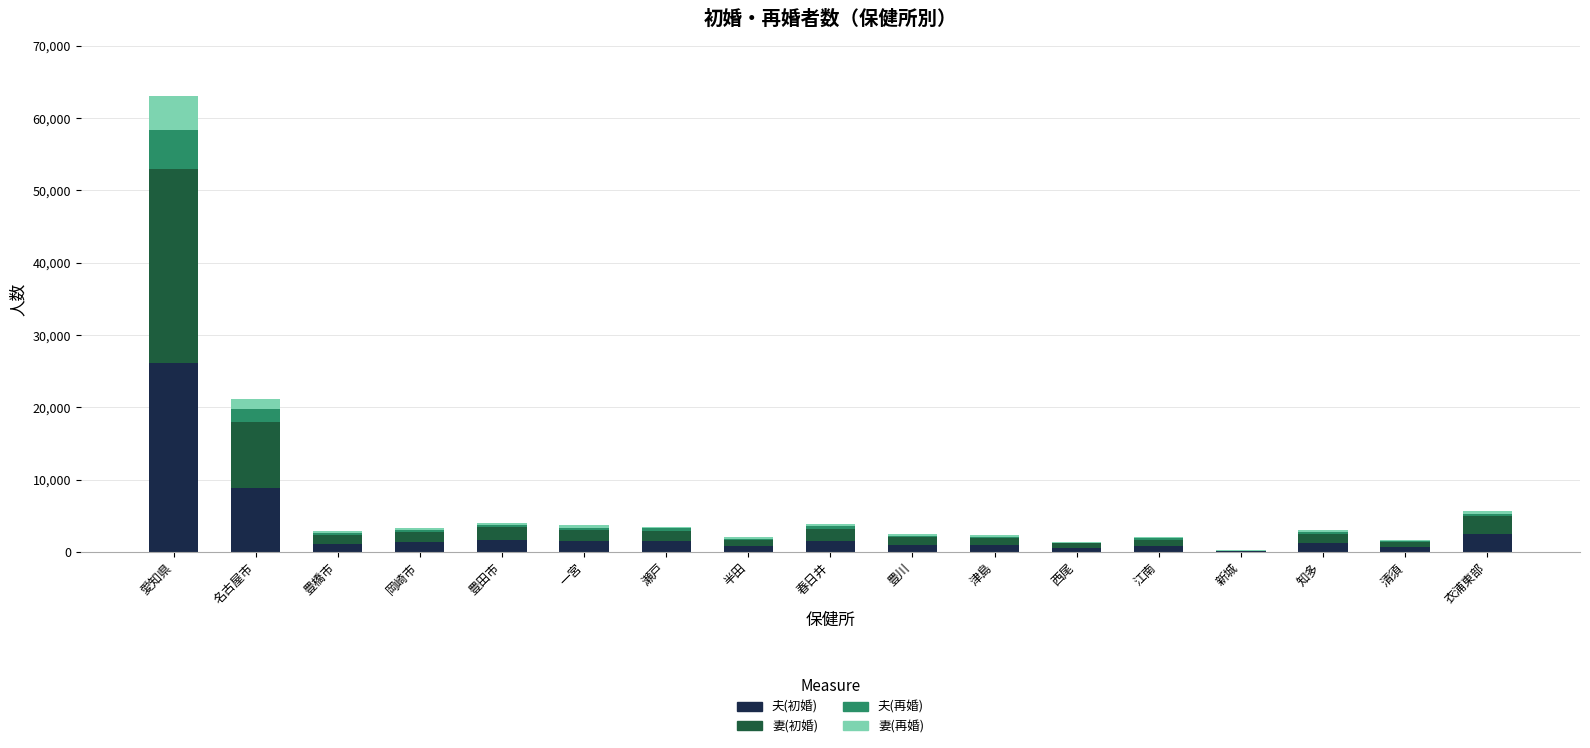

At which category is the sum across all series the highest?

愛知県